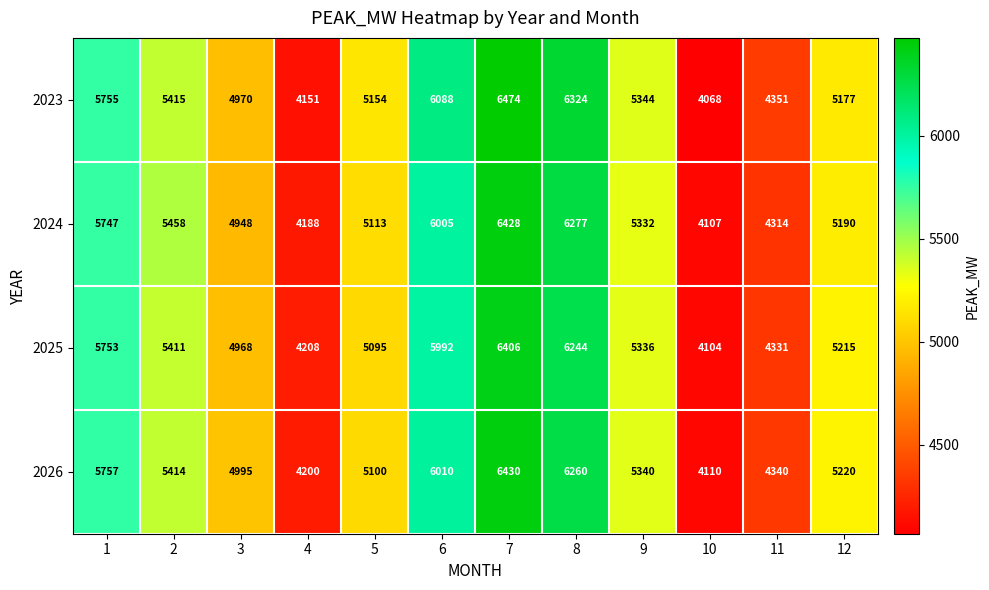

What is the difference between the maximum and minimum values in the 2024 series?

2321